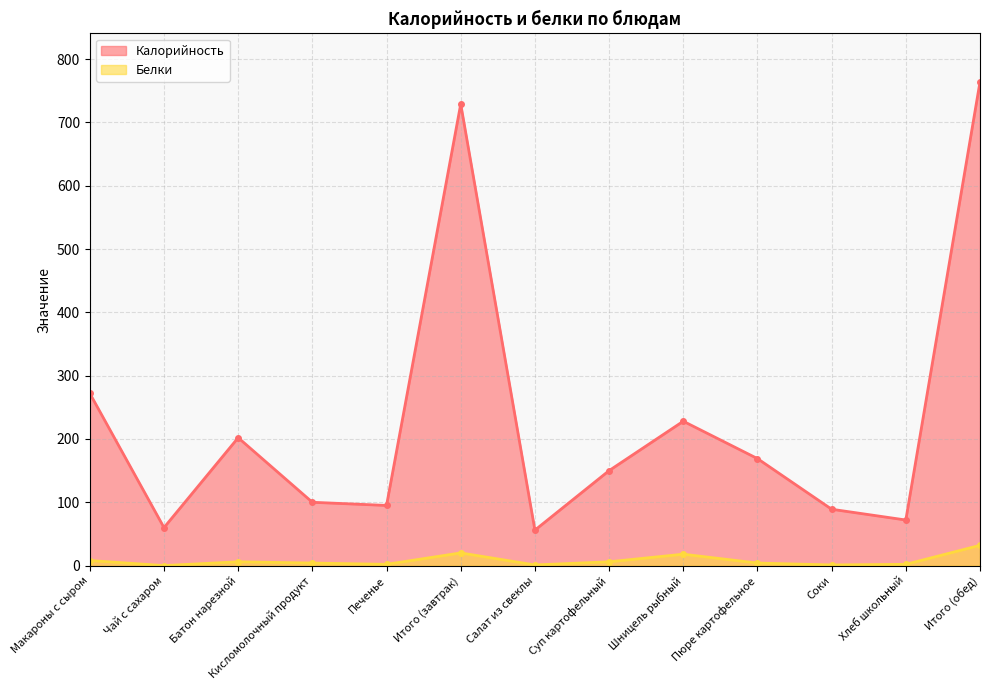

What are all the series names shown in the legend?

Калорийность, Белки